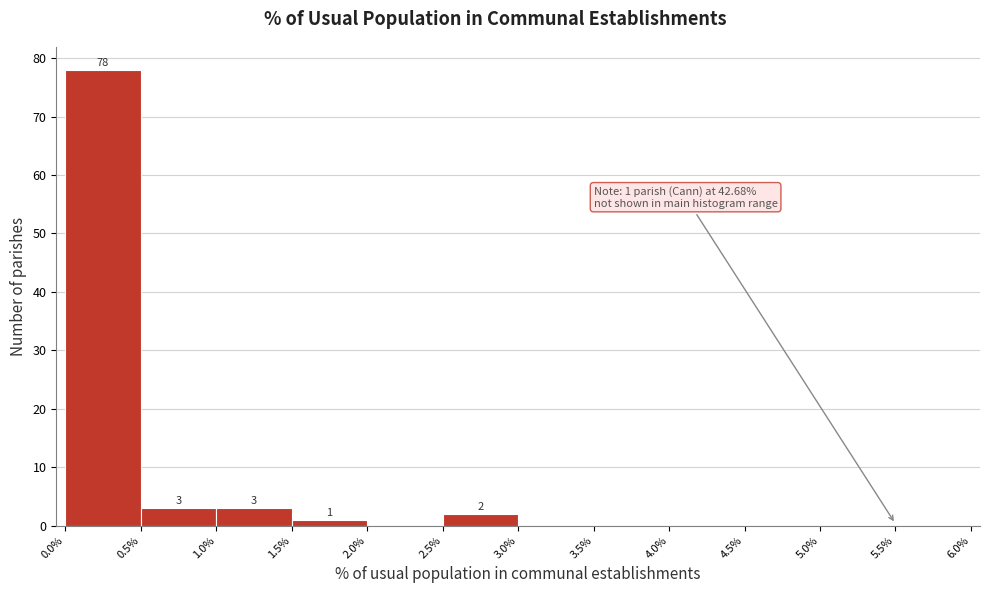

Over which range of the x-axis is the bar tallest?

0.0% to 0.5%